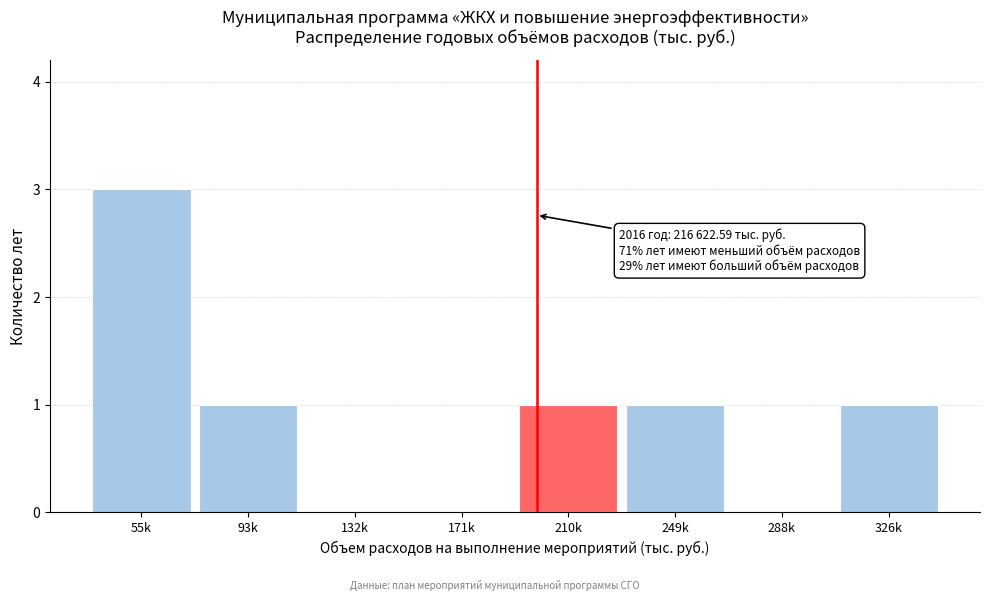

Reading left to right, what are all the values shown in this chart?

55k=3	93k=1	132k=0	171k=0	210k=1	249k=1	288k=0	326k=1